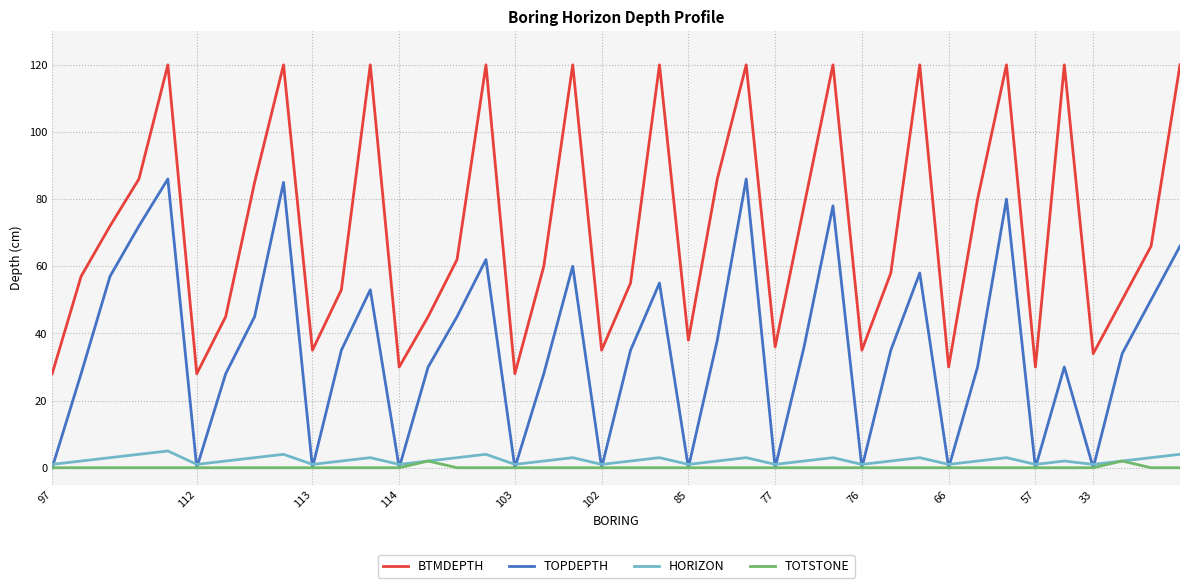

Does the chart display data point markers on the line(s)?

No